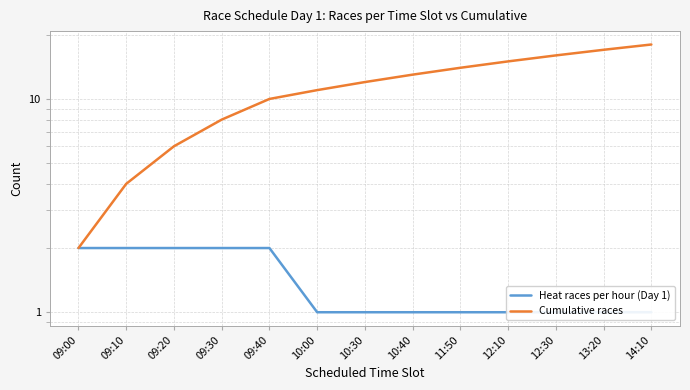

True or false: Heat races per hour (Day 1) and Cumulative races cross at least once.

False